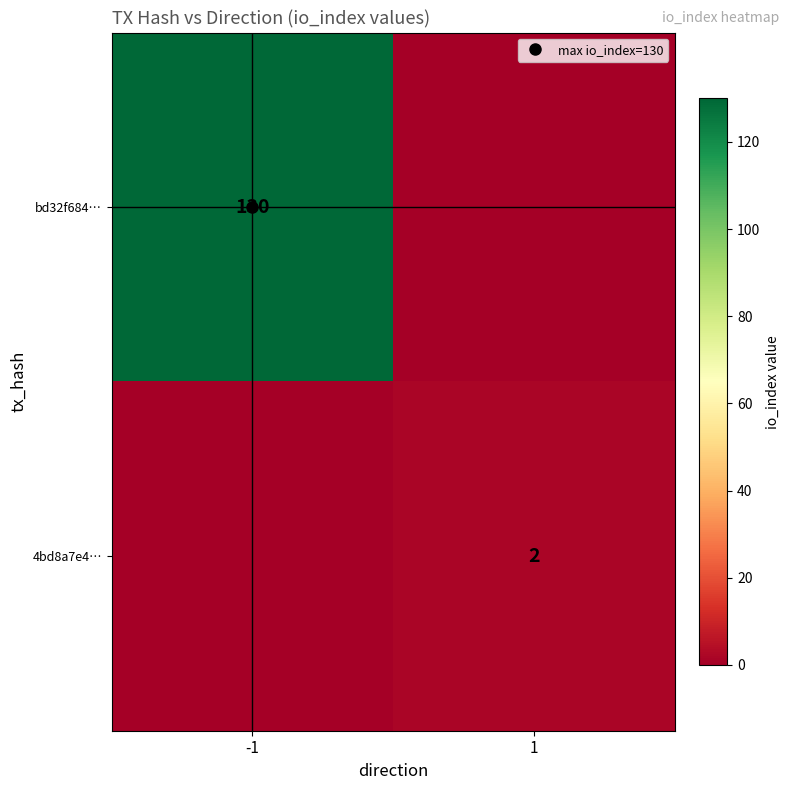

The bd32f684… series shows 198 at -1. True or false?

False